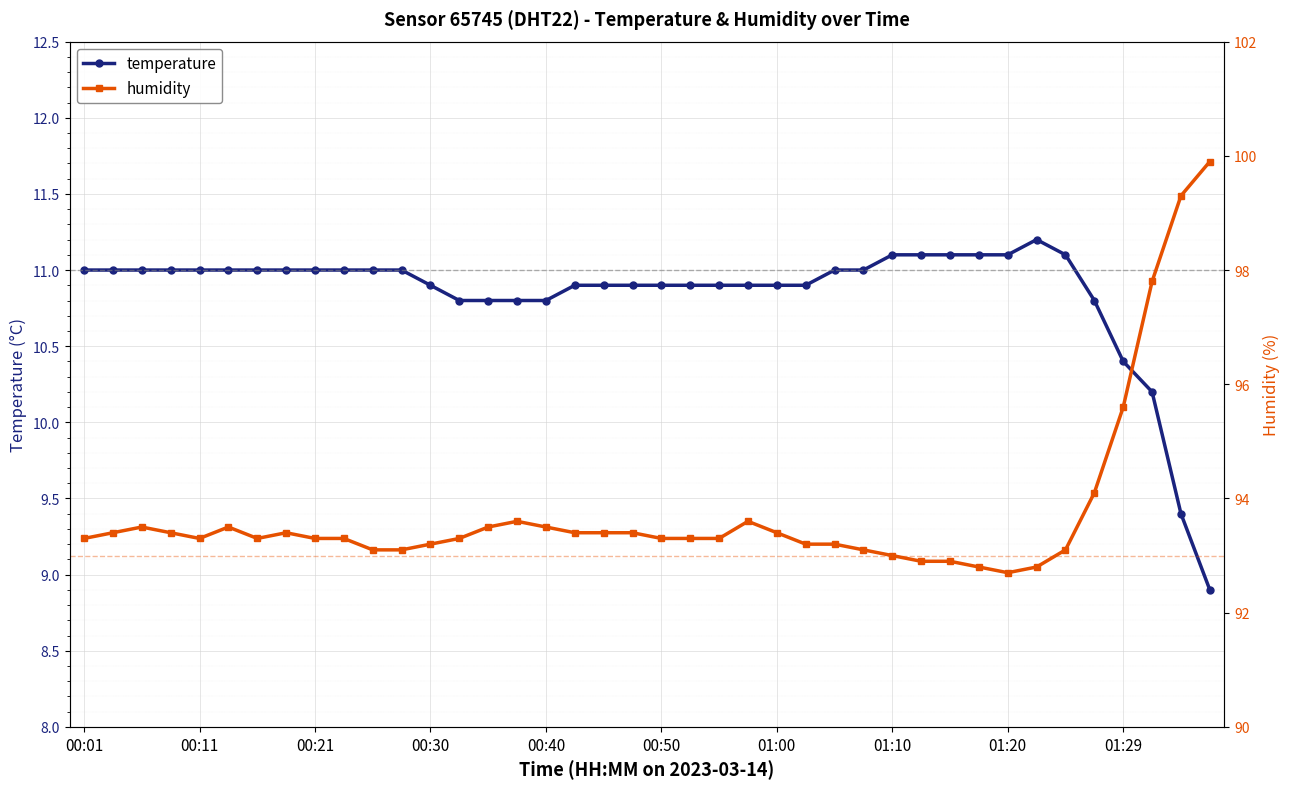

How many data points in humidity are above 93?

34